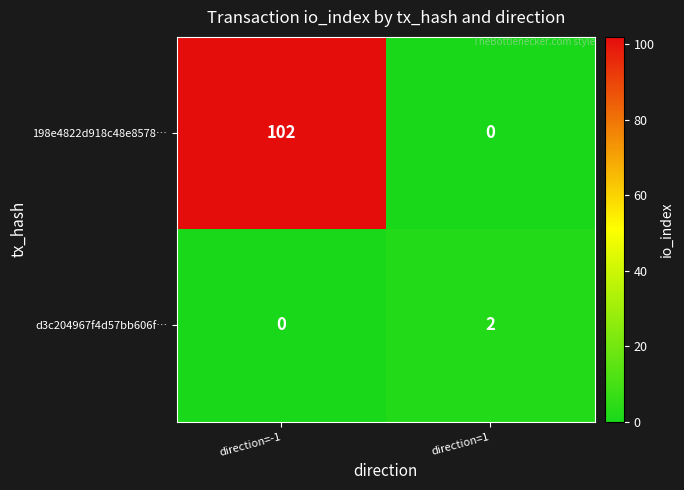

Reading left to right, list all the values displayed in this chart.

198e4822d918c48e8578…: 102	0
d3c204967f4d57bb606f…: 0	2